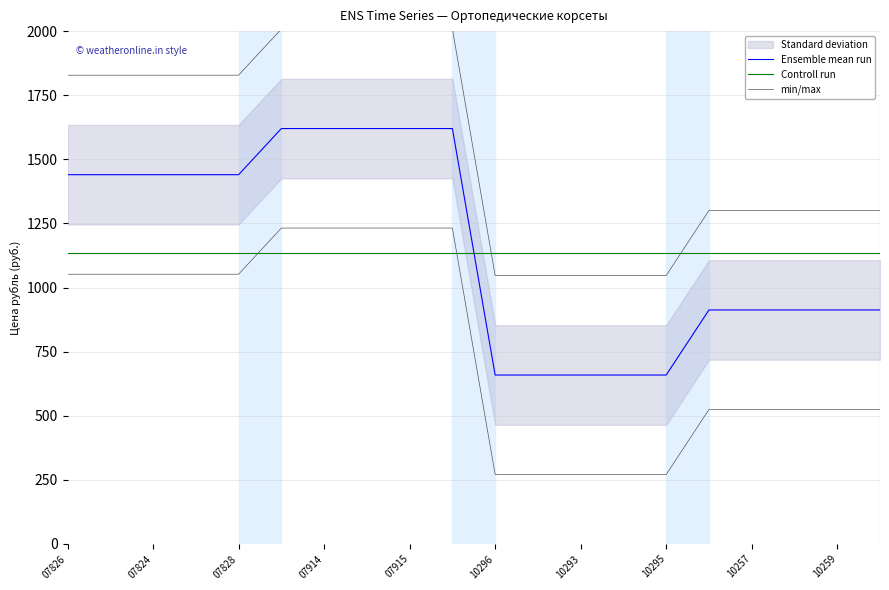

True or false: Ensemble mean run and min/max cross at least once.

False